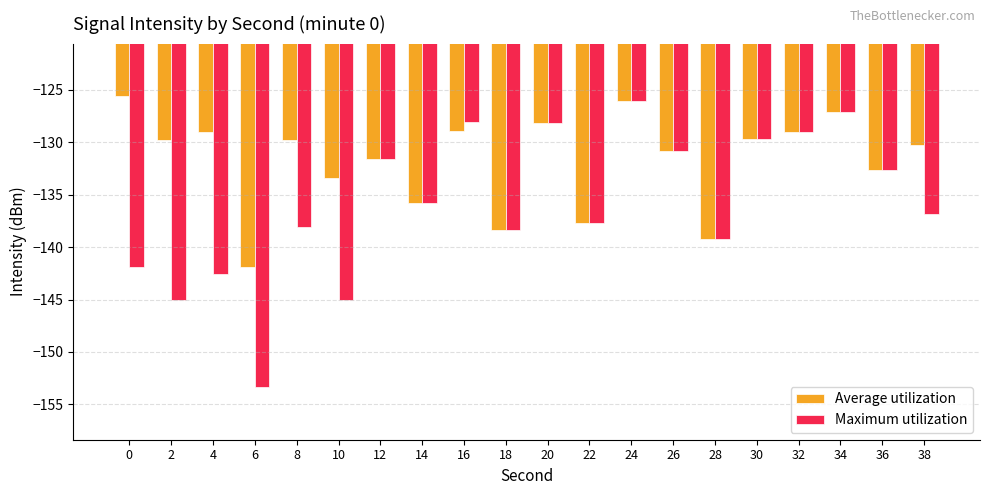

What is the total value across all series at 4?

-271.6